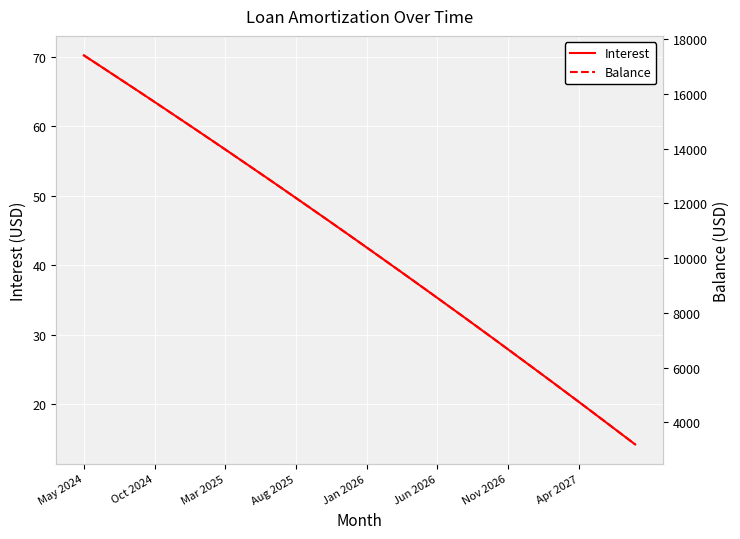

How many lines are shown in the chart?

2